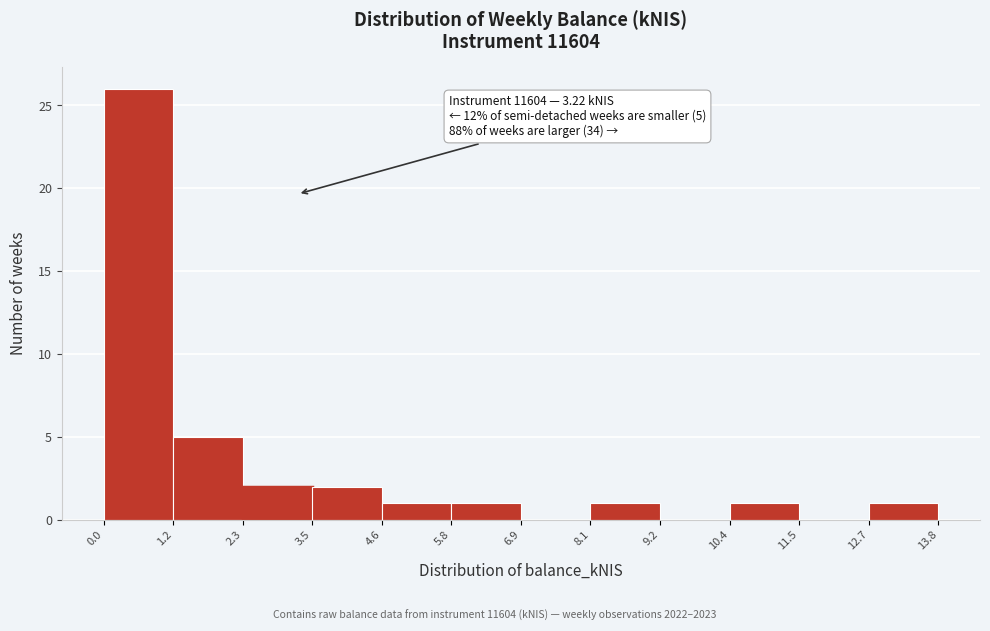

Over which range of the x-axis is the bar tallest?

0.0 to 1.2